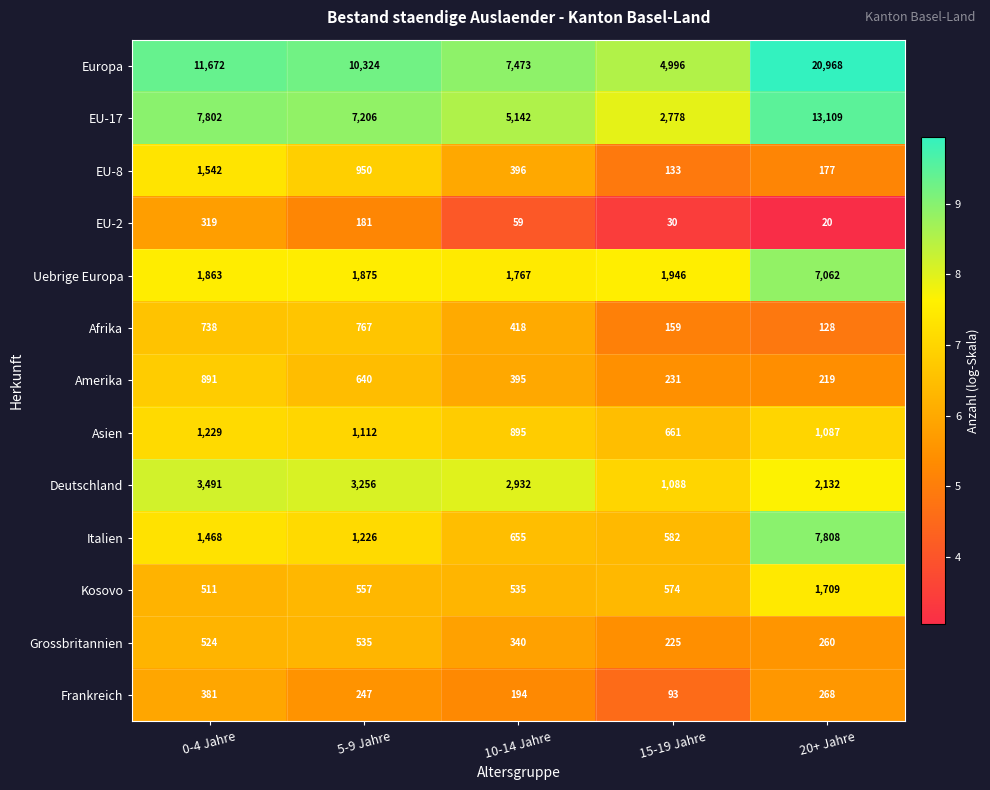

Is the value of Europa at 10-14 Jahre greater than the value of Kosovo at 5-9 Jahre?

Yes